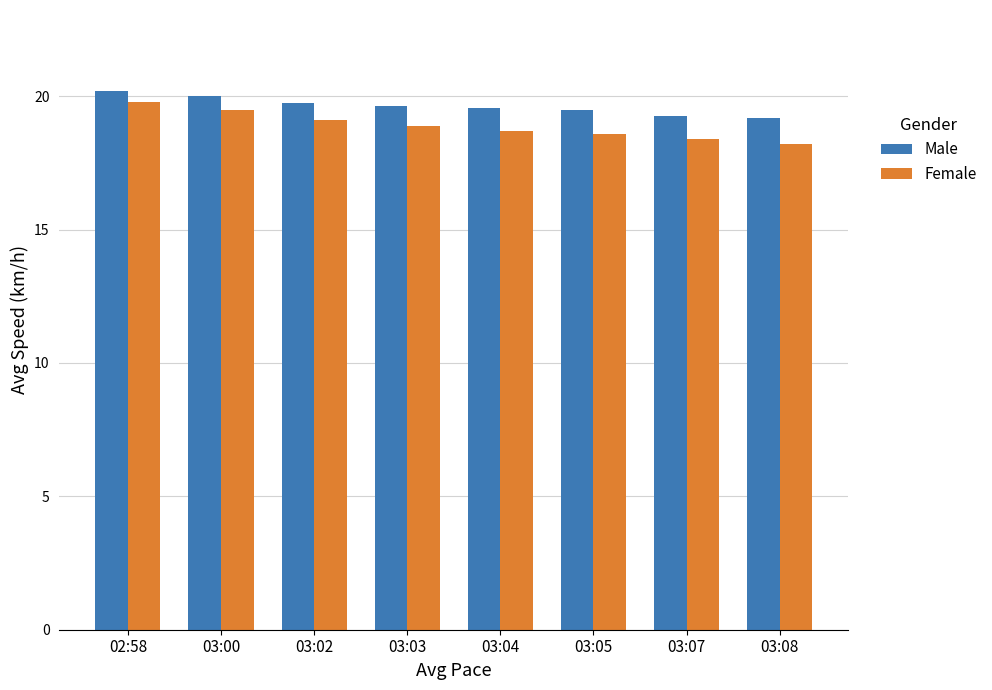

At 03:08, list the series in order from smallest to largest.

Female, Male